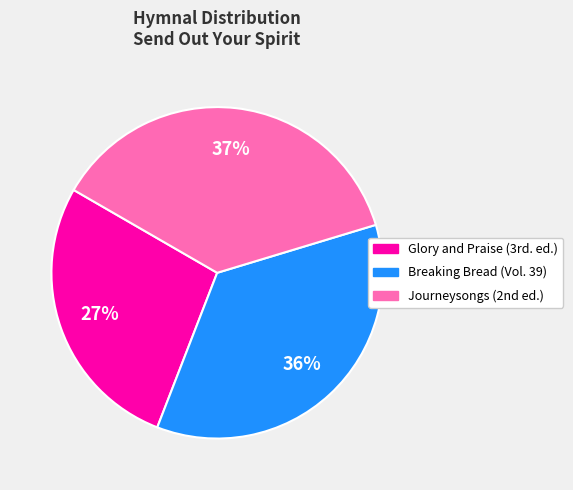

Rank the categories by value from lowest to highest.

Glory and Praise (3rd. ed.), Breaking Bread (Vol. 39), Journeysongs (2nd ed.)